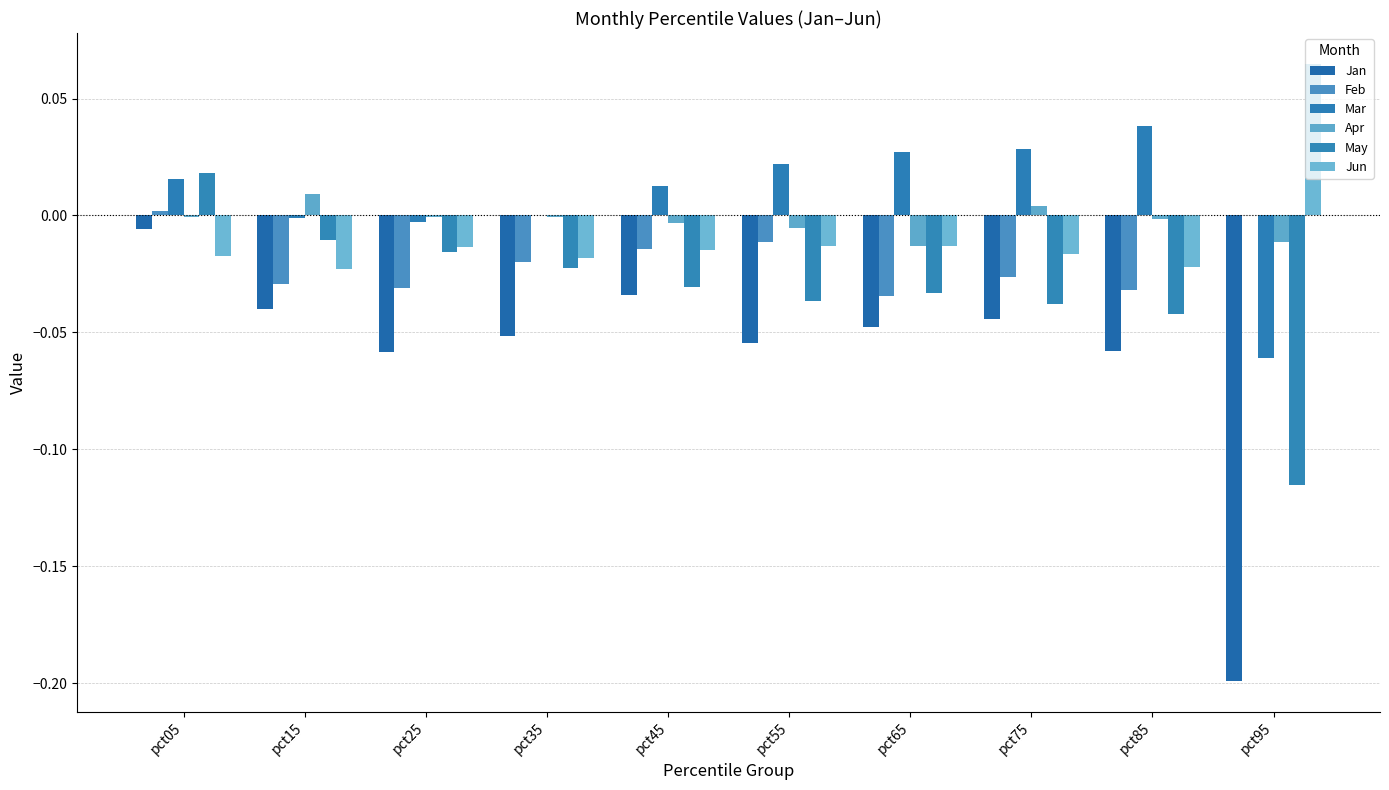

Reading left to right, what are all the values shown in this chart?

Jan: -0.0	-0.0	-0.1	-0.1	-0.0	-0.1	-0.0	-0.0	-0.1	-0.2
Feb: 0.0	-0.0	-0.0	-0.0	-0.0	-0.0	-0.0	-0.0	-0.0	0.0
Mar: 0.0	-0.0	-0.0	0.0	0.0	0.0	0.0	0.0	0.0	-0.1
Apr: -0.0	0.0	-0.0	-0.0	-0.0	-0.0	-0.0	0.0	-0.0	-0.0
May: 0.0	-0.0	-0.0	-0.0	-0.0	-0.0	-0.0	-0.0	-0.0	-0.1
Jun: -0.0	-0.0	-0.0	-0.0	-0.0	-0.0	-0.0	-0.0	-0.0	0.1